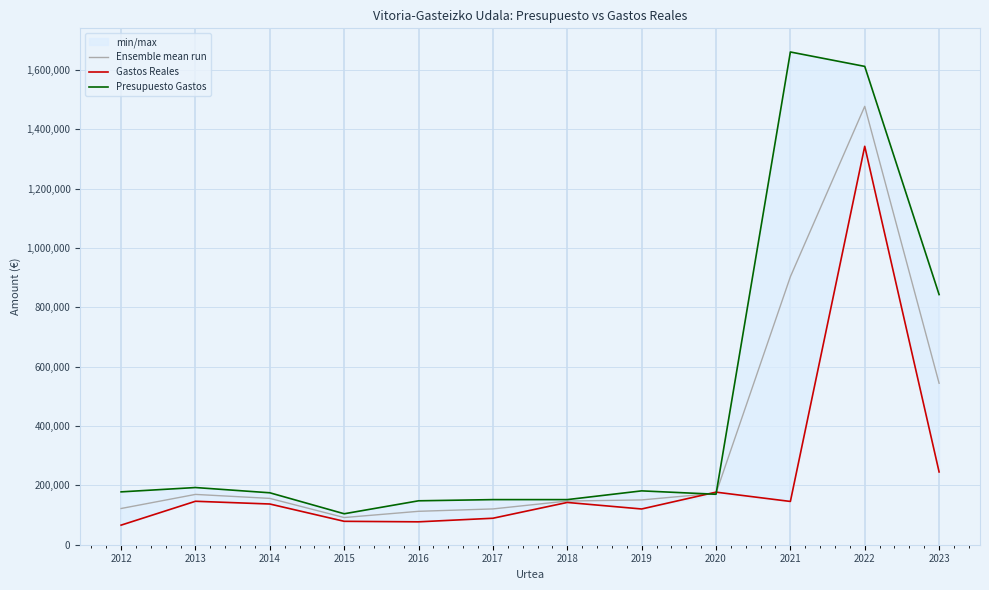

Which series changed the most between 2017 and 2019?

Gastos Reales